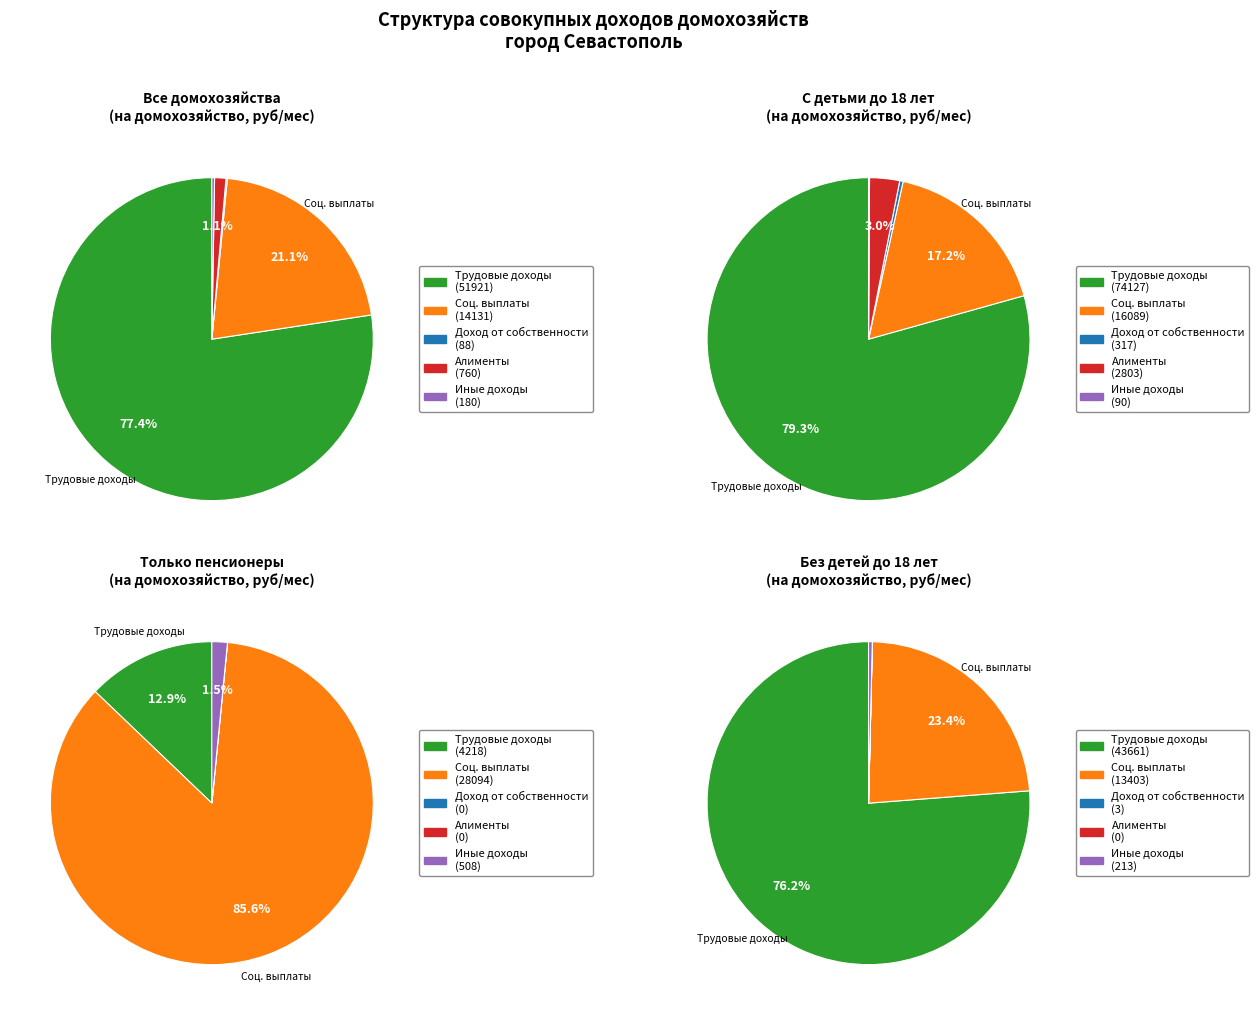

How many slices are in this pie chart?

5